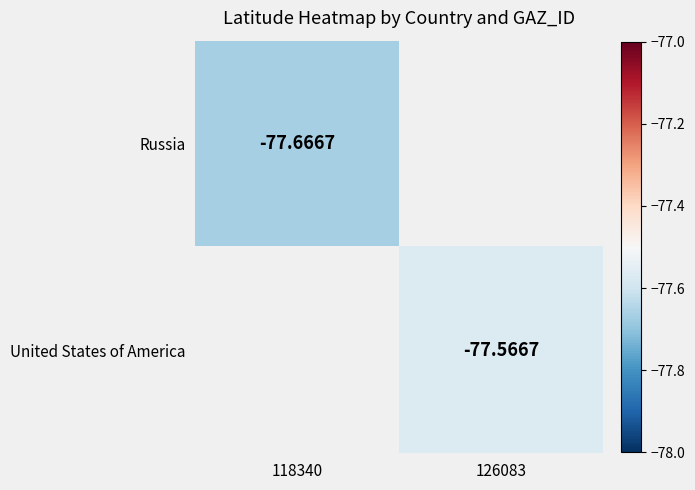

List the labels in order of United States of America value, smallest first.

118340, 126083